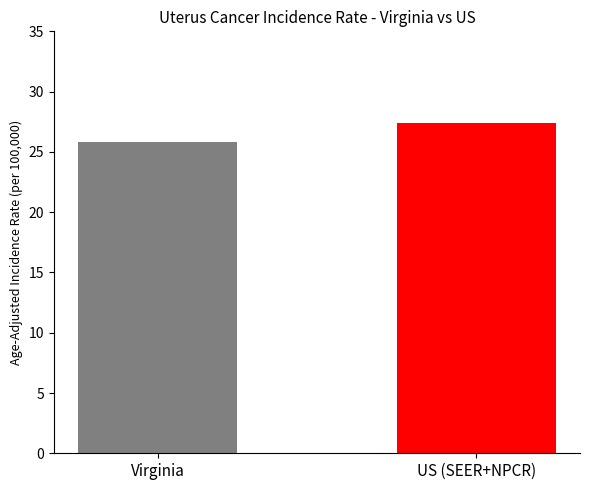

What is the greatest value displayed?

27.4